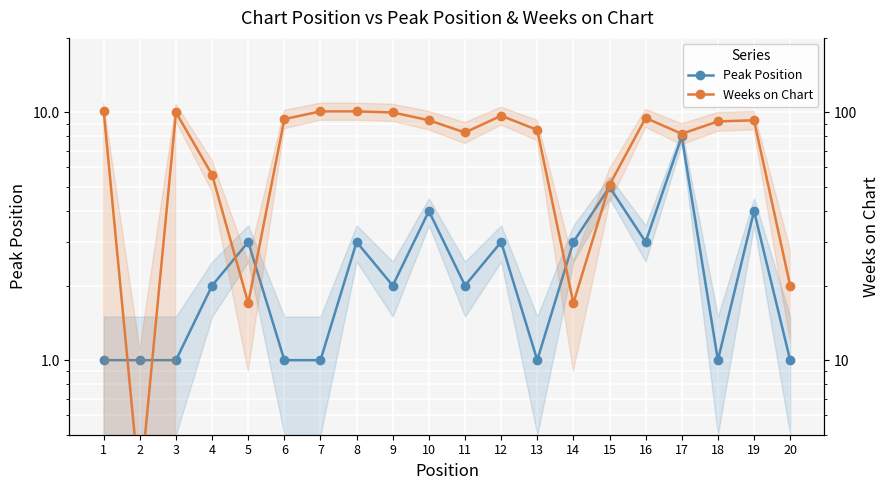

What is the difference between the highest and lowest values at 16?

92